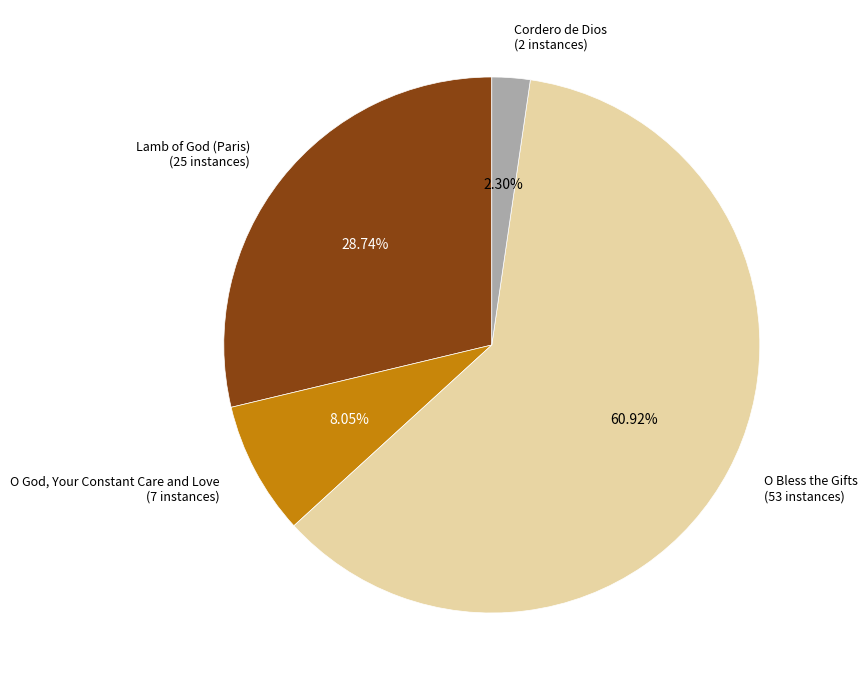

Is there a majority slice in this chart?

Yes